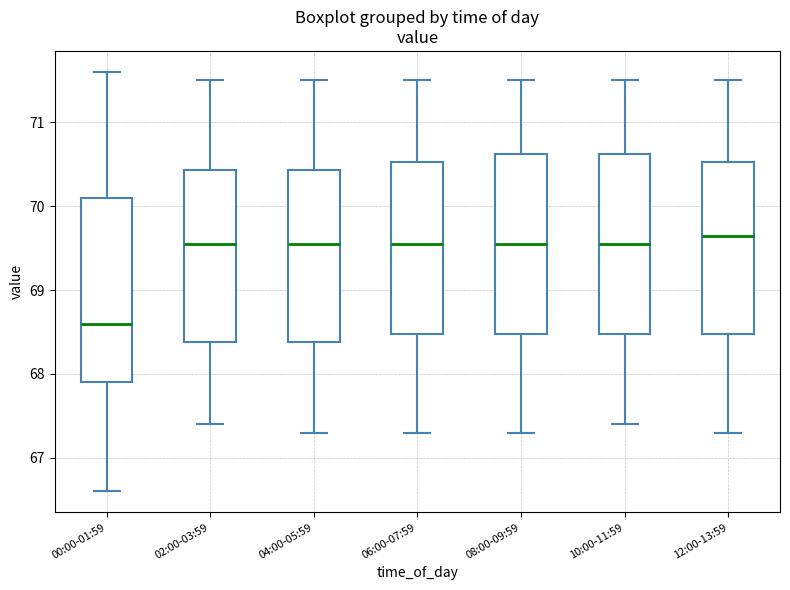

Reading left to right, read every box against the y-axis: the position of its median line, the range the box covers, and the ends of its whiskers. The values are not printed on the chart, so give them approximately, as read against the axis.

00:00-01:59: median 68.6, box 67.9 to 70.1, whiskers 66.6 to 71.6
02:00-03:59: median 69.6, box 68.4 to 70.4, whiskers 67.4 to 71.5
04:00-05:59: median 69.6, box 68.4 to 70.4, whiskers 67.3 to 71.5
06:00-07:59: median 69.6, box 68.5 to 70.5, whiskers 67.3 to 71.5
08:00-09:59: median 69.6, box 68.5 to 70.6, whiskers 67.3 to 71.5
10:00-11:59: median 69.6, box 68.5 to 70.6, whiskers 67.4 to 71.5
12:00-13:59: median 69.7, box 68.5 to 70.5, whiskers 67.3 to 71.5